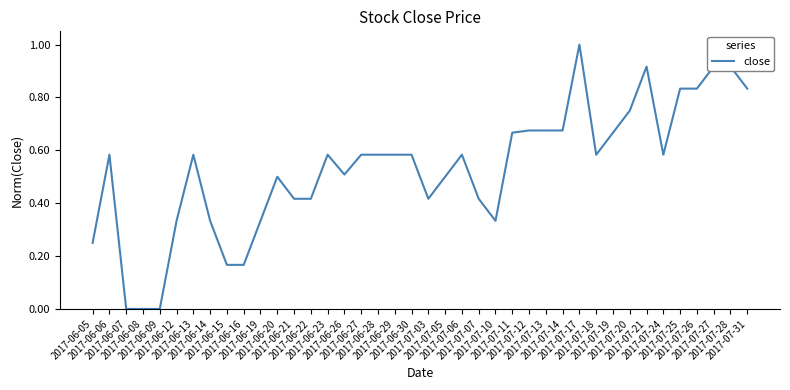

What is the difference between the maximum and minimum values?

1.0